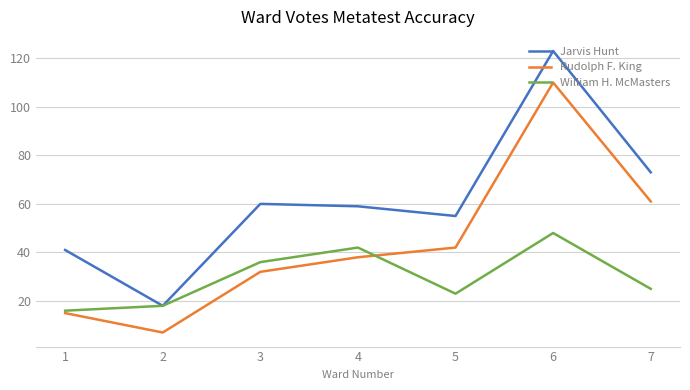

Which series has the largest range (max minus min)?

Jarvis Hunt